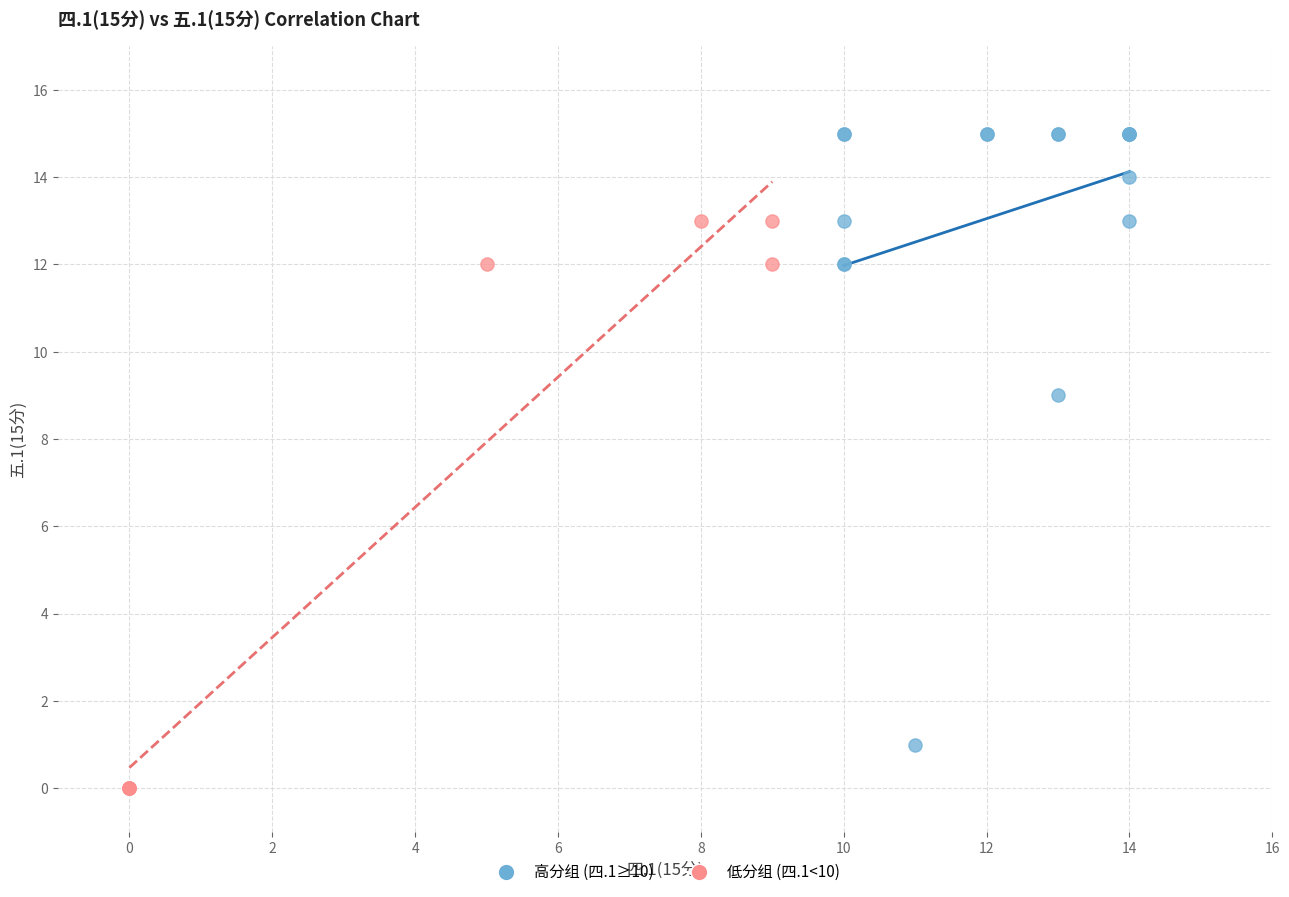

Which series has the largest Y range (max minus min)?

高分组 (四.1≥10)